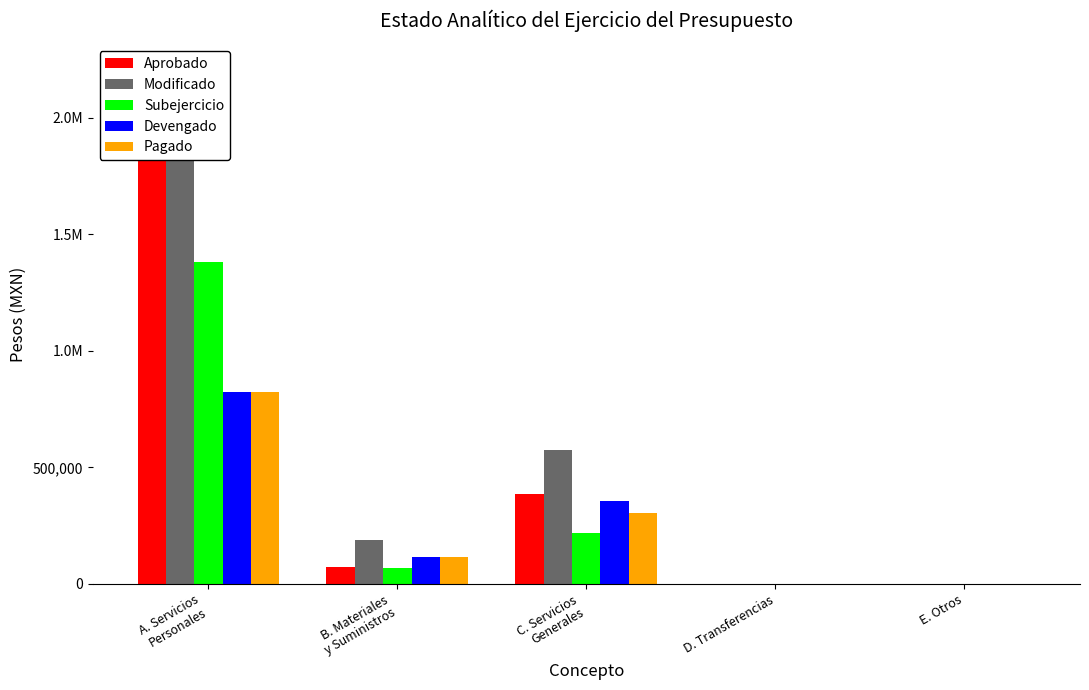

Which series has the largest total across all categories?

Modificado